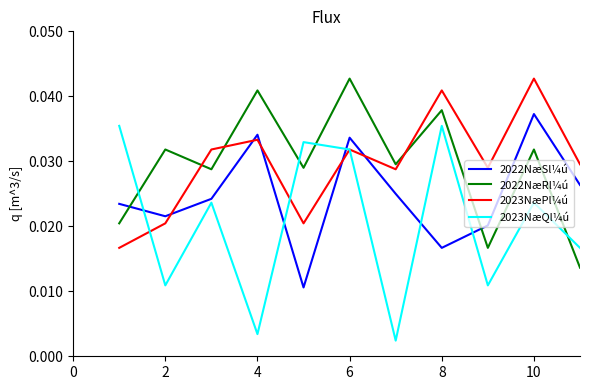

True or false: 2022NæRl¼ú and 2022NæSl¼ú cross at least once.

True